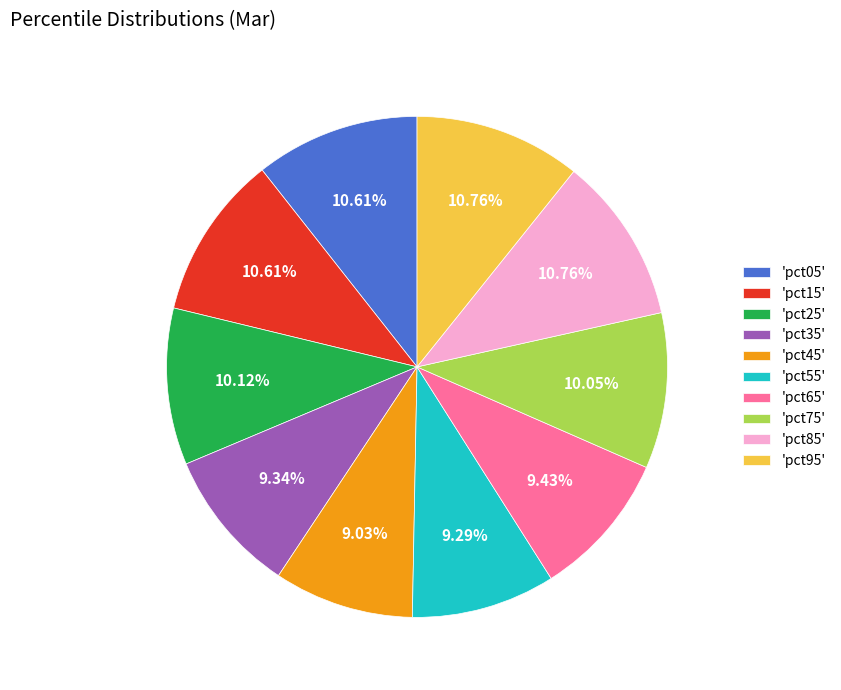

Is there any slice that represents more than half of the pie?

No